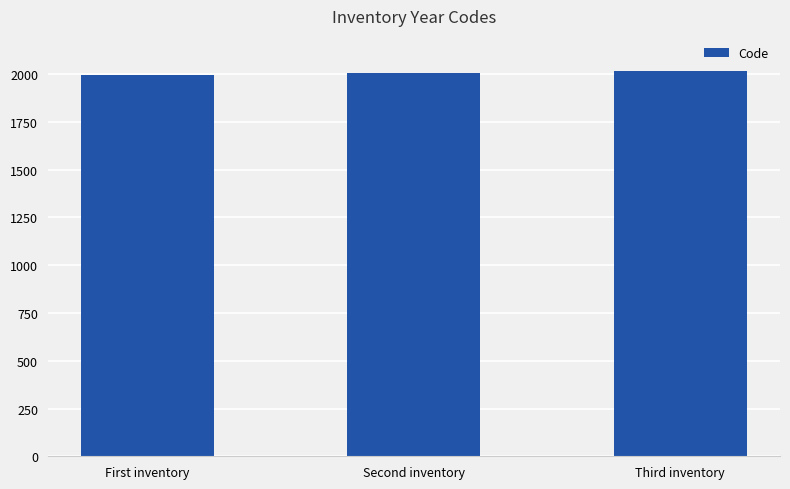

Are the bars horizontal?

No